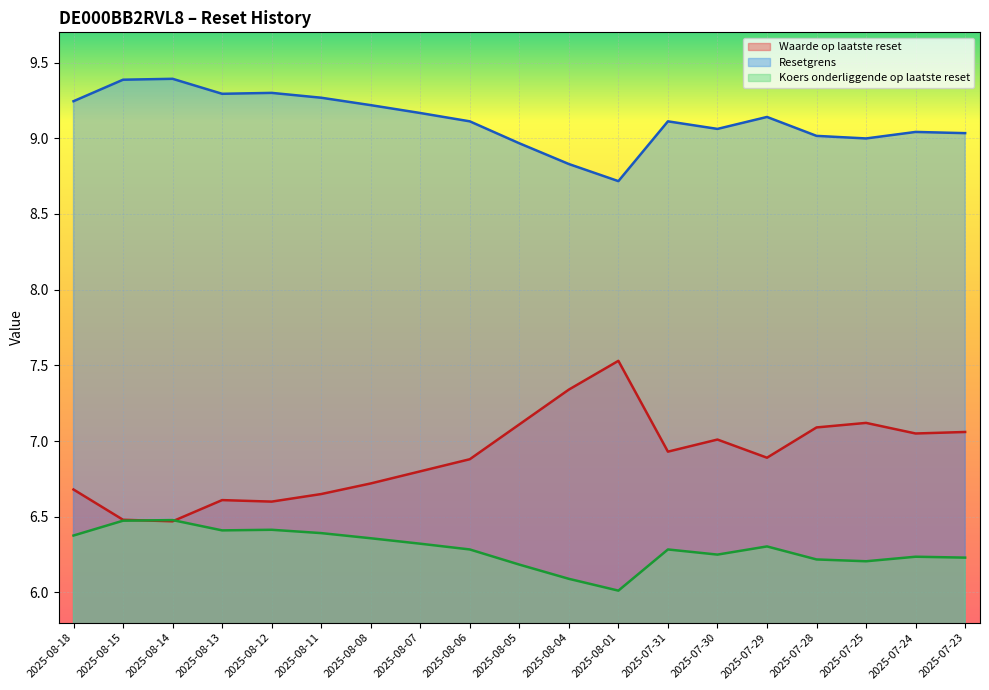

Which series has the widest spread of values?

Waarde op laatste reset